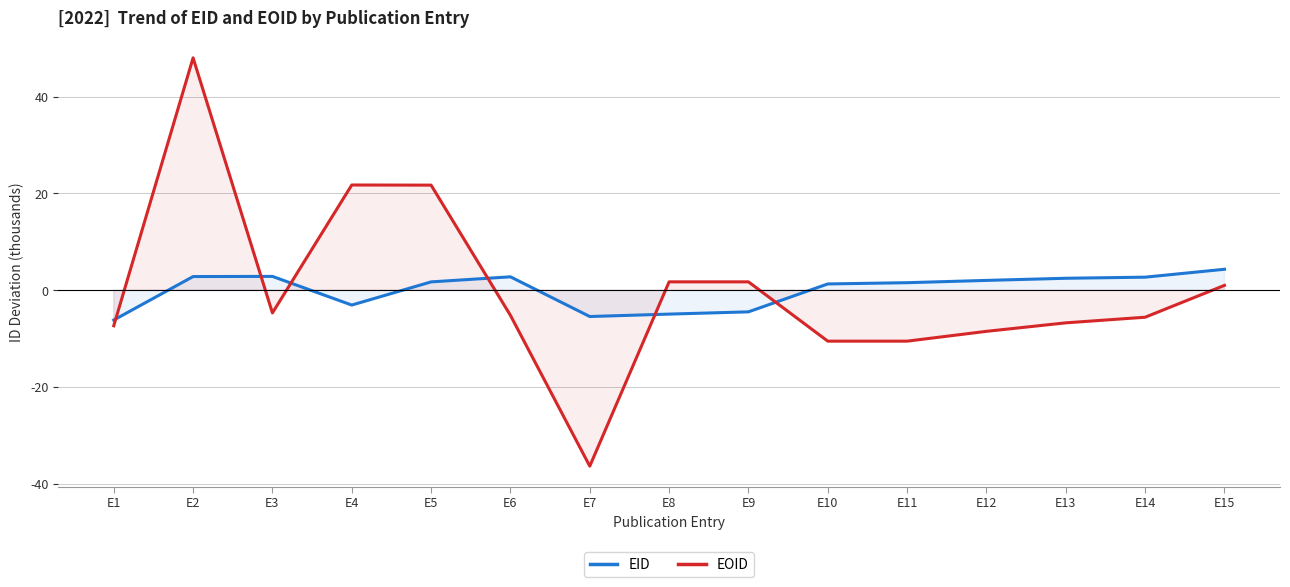

What is the maximum value shown in the chart?

48.0